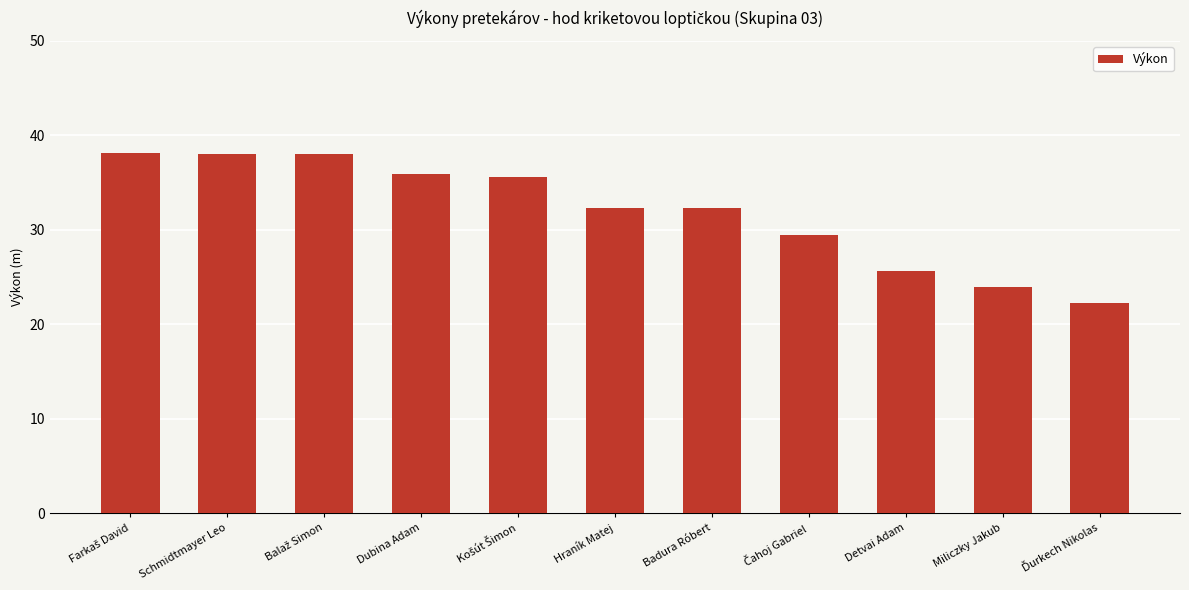

What is the maximum value shown in the chart?

38.1